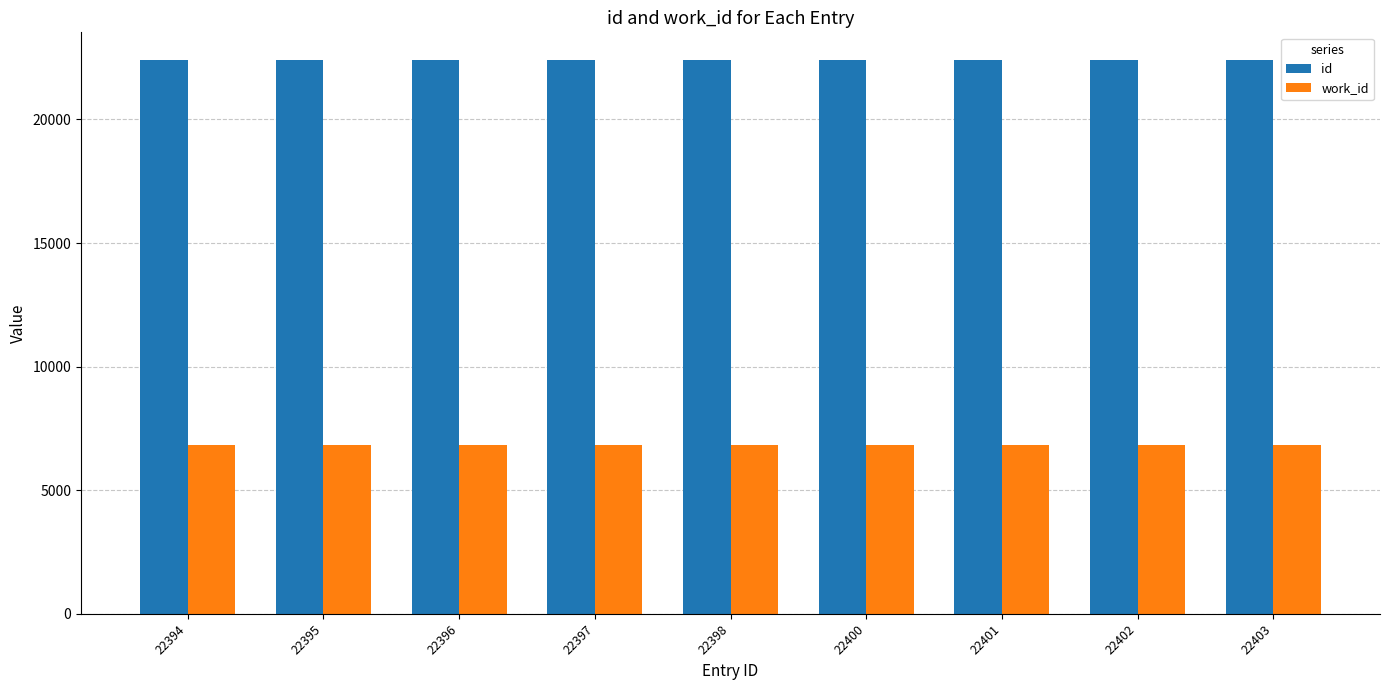

True or false: work_id has a value of 6816 at 22394.

True